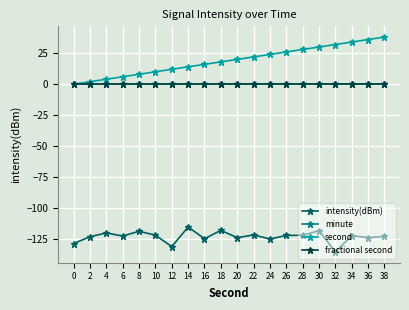

Does the chart display data point markers on the line(s)?

Yes